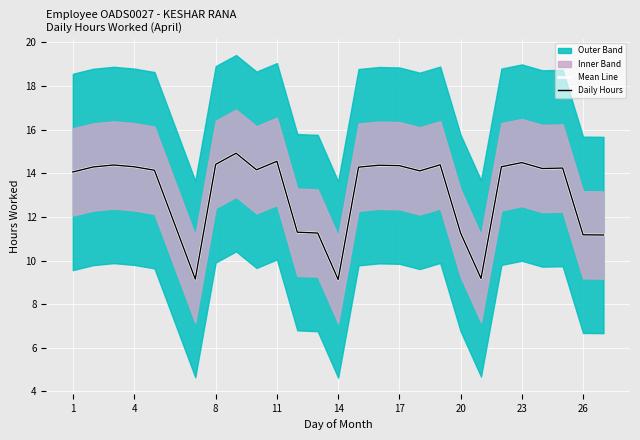

Reading left to right, list all the values displayed in this chart.

Mean Line: 14.1	14.3	14.4	14.3	14.1	9.2	14.4	14.9	14.2	14.6	11.3	11.3	9.1	14.3	14.4	14.3	14.1	14.4	11.3	9.2	14.3	14.5	14.2	14.2	11.2	11.2
Daily Hours: 14.1	14.3	14.4	14.3	14.1	9.2	14.4	14.9	14.2	14.6	11.3	11.3	9.1	14.3	14.4	14.3	14.1	14.4	11.3	9.2	14.3	14.5	14.2	14.2	11.2	11.2